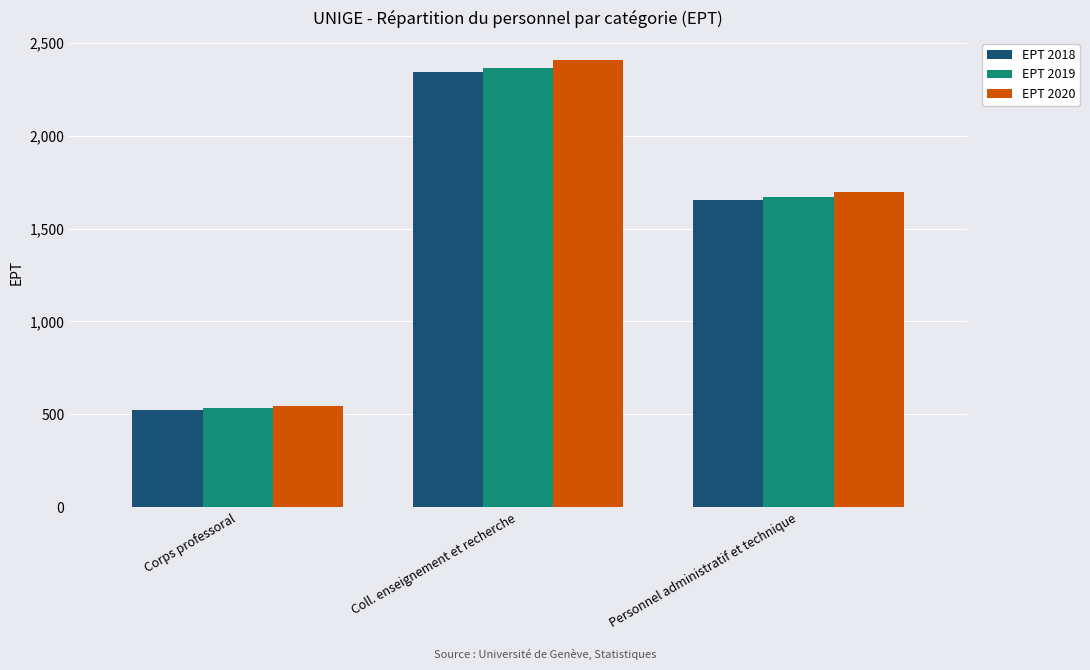

What is the value of the EPT 2020 bar at the 1st from the left?

544.5